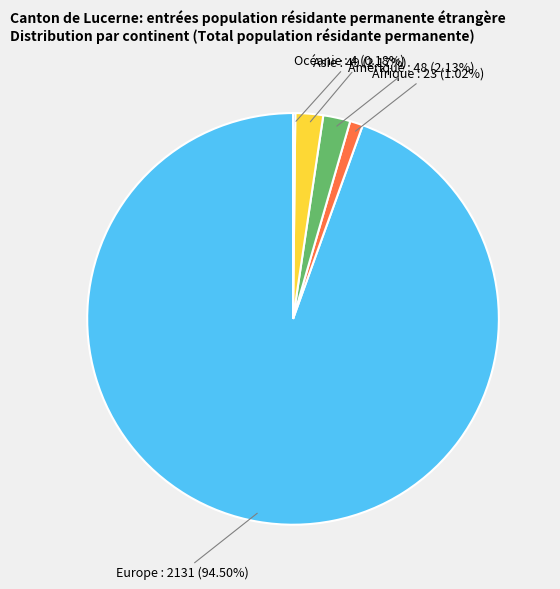

What is the ratio of the value at Asie to the value at Afrique?

2.1